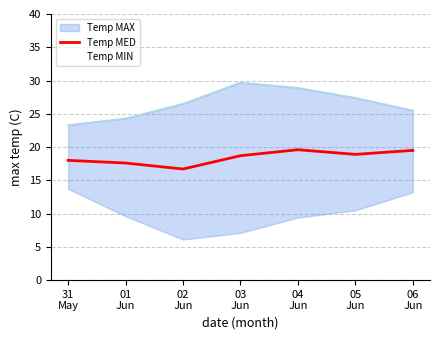

How many values are below 18?

2